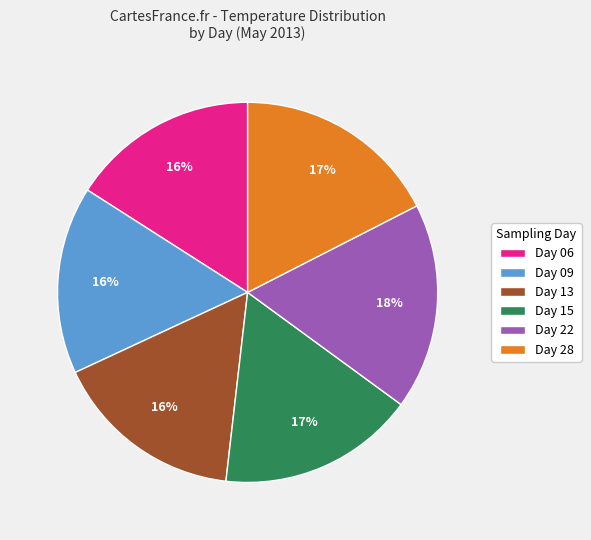

The Day 09 slice represents 16% of the pie. True or false?

True